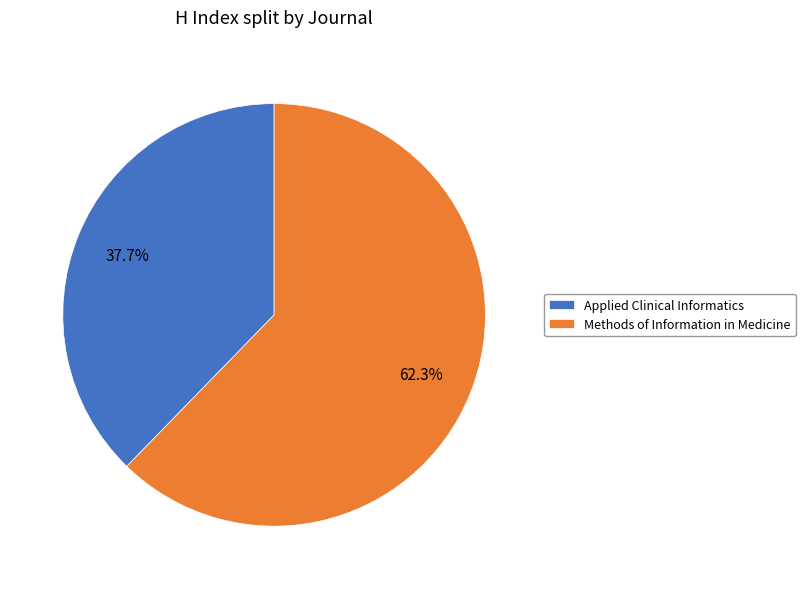

How many segments does this pie chart have?

2